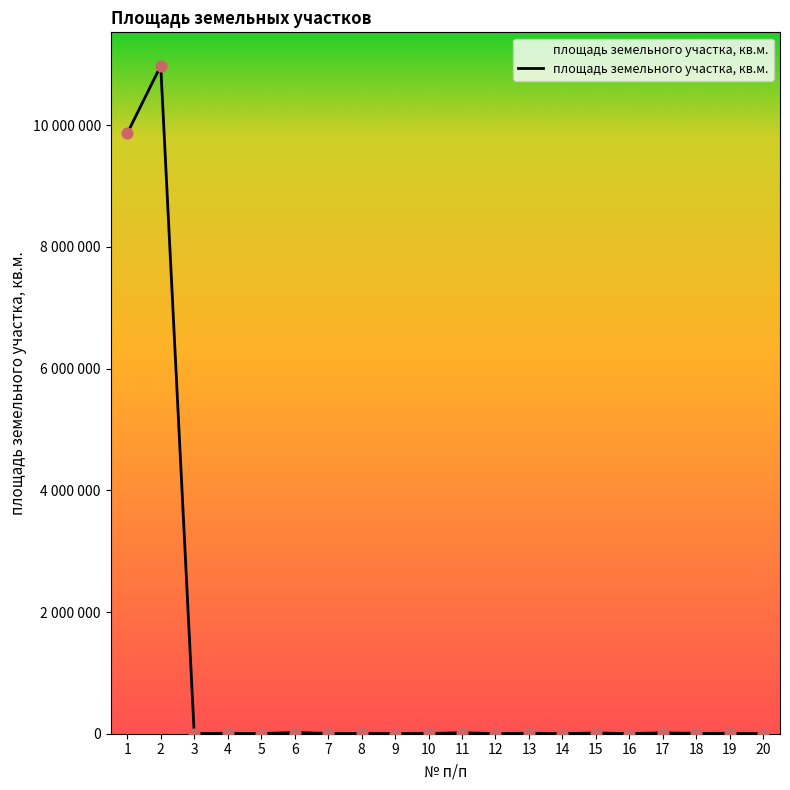

What is the ratio of the value at 9 to the value at 12?

1.2